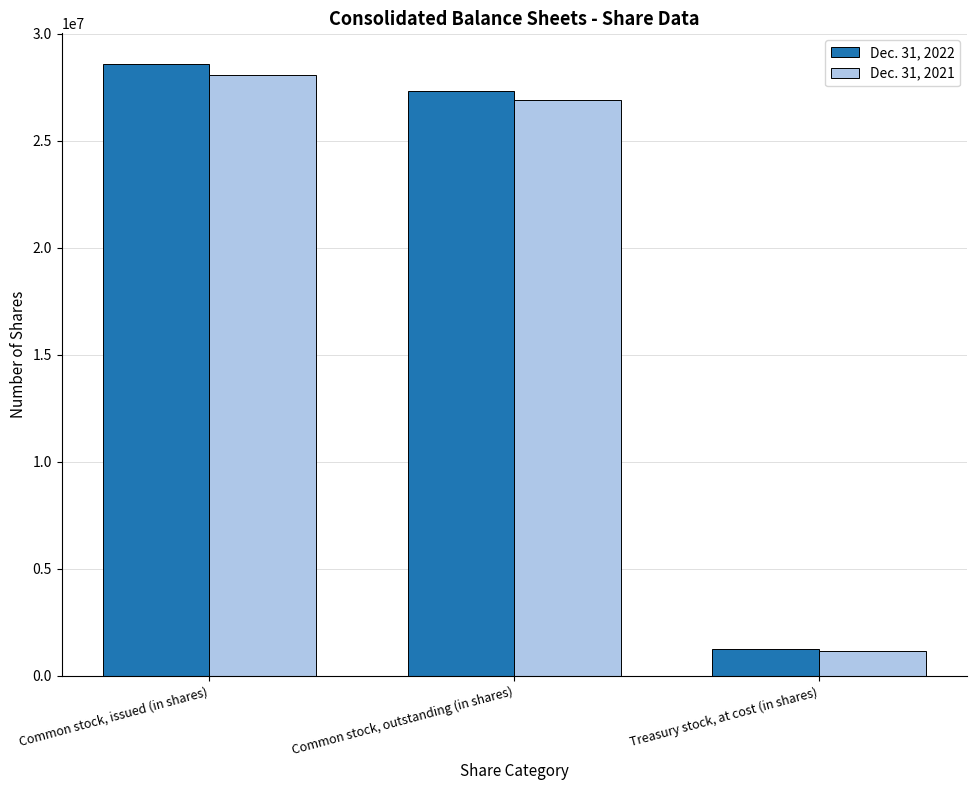

What is the sum of the Dec. 31, 2021 values at Common stock, issued (in shares) and Common stock, outstanding (in shares)?

55018730